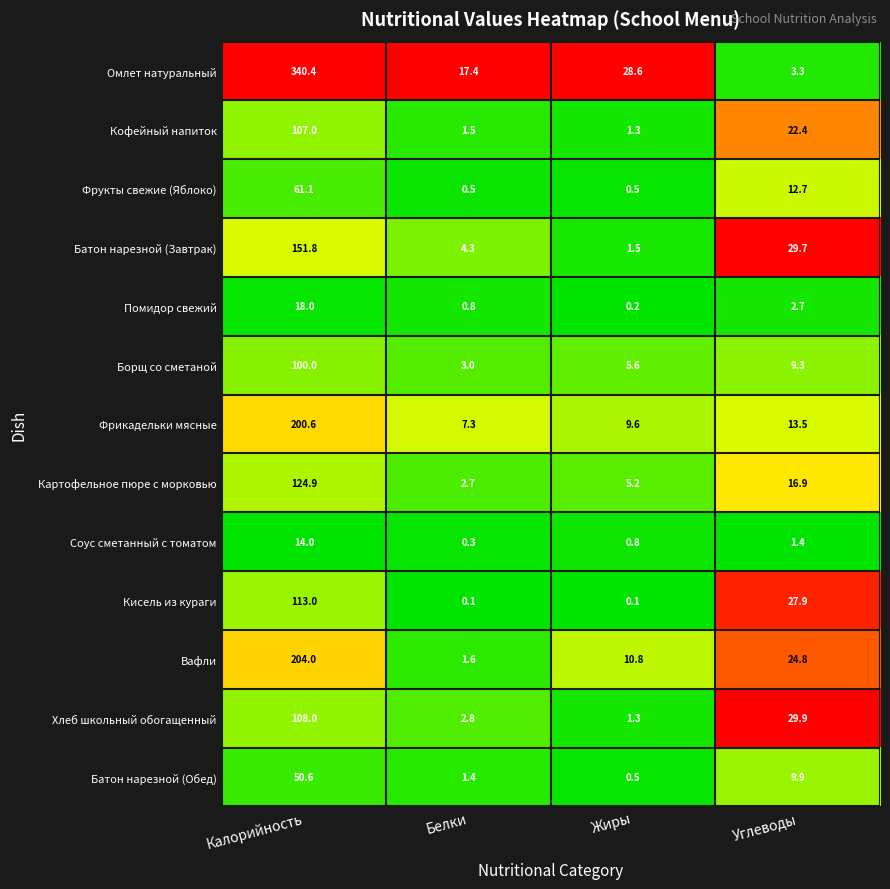

At Калорийность, list the series in order from largest to smallest.

Омлет натуральный, Вафли, Фрикадельки мясные, Батон нарезной (Завтрак), Картофельное пюре с морковью, Кисель из кураги, Хлеб школьный обогащенный, Кофейный напиток, Борщ со сметаной, Фрукты свежие (Яблоко), Батон нарезной (Обед), Помидор свежий, Соус сметанный с томатом